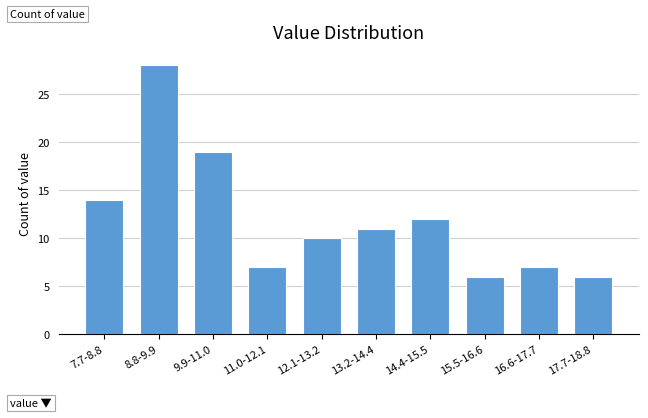

Reading right to left, what are all the values shown in this chart?

6	7	6	12	11	10	7	19	28	14